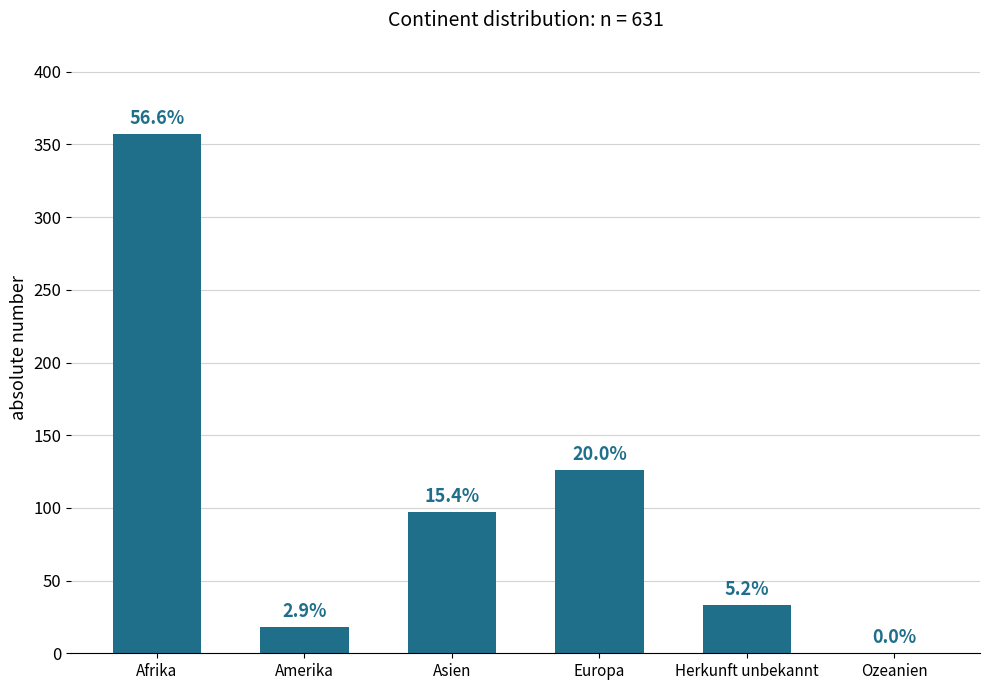

Which category has the lowest value across all series?

Ozeanien